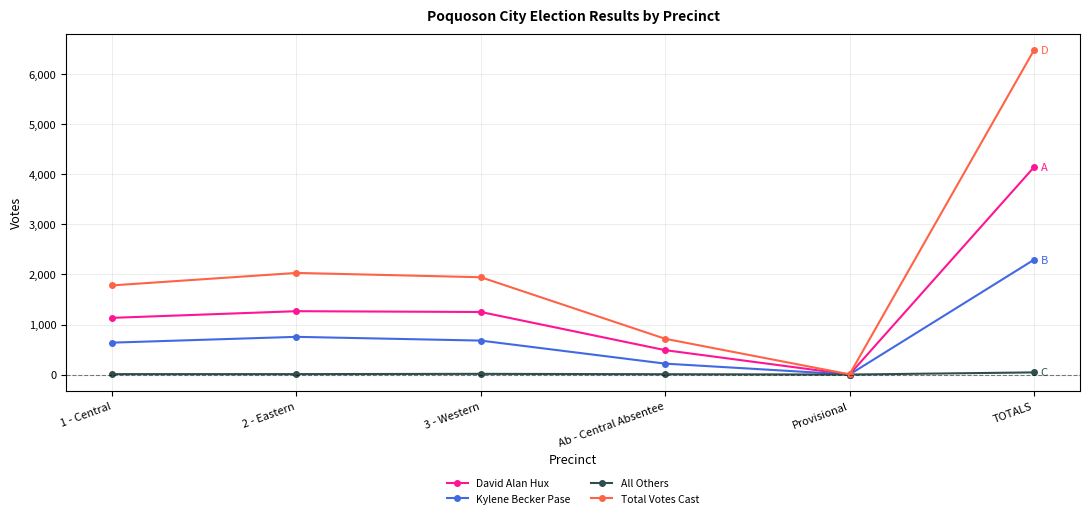

At how many categories does at least one series exceed 6369?

1